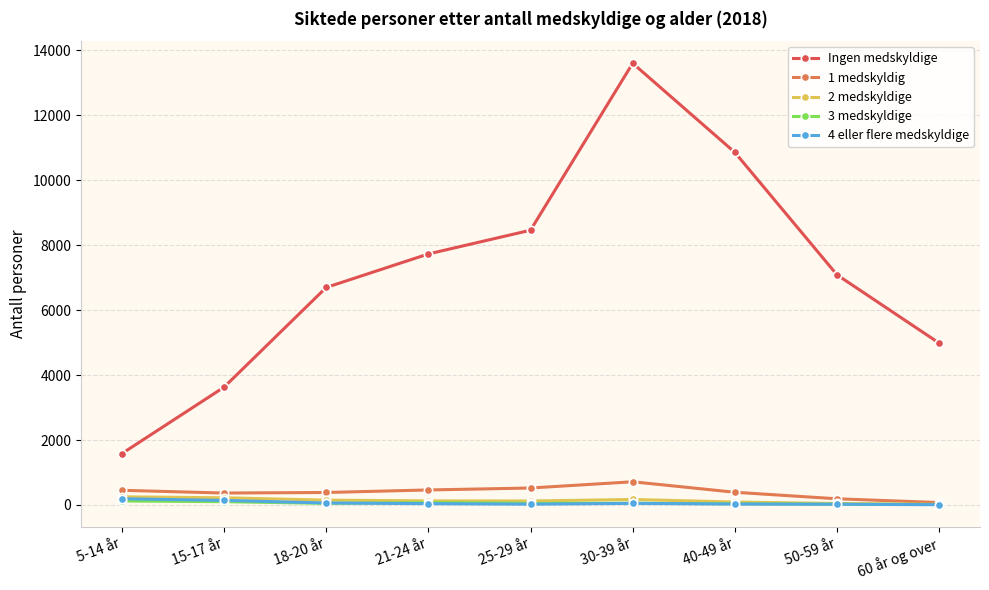

At which category does the chart reach its peak across all series?

30-39 år